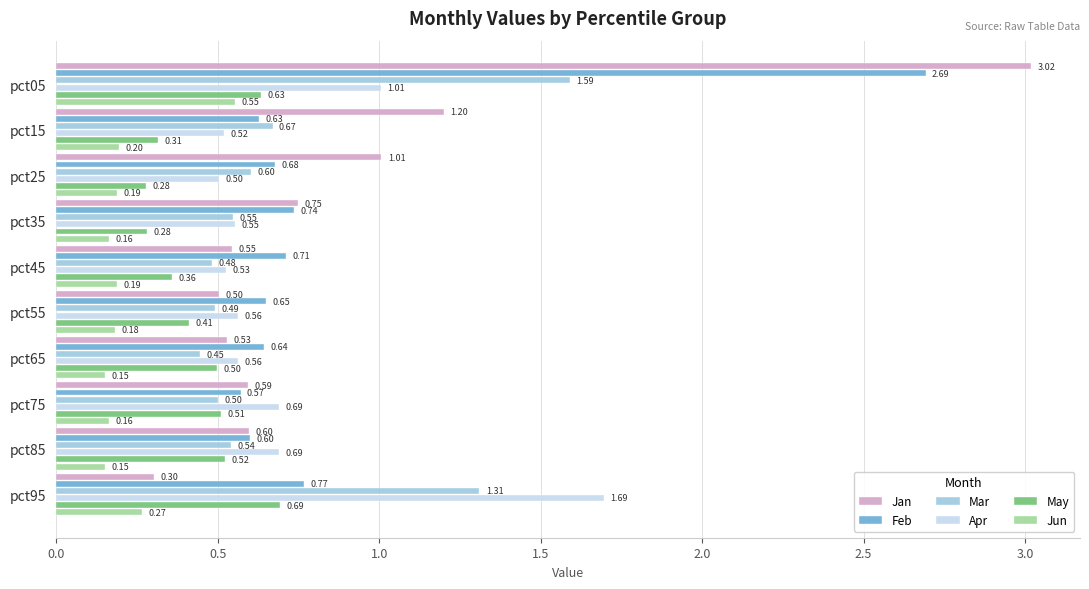

Which series has the widest spread of values?

Jan